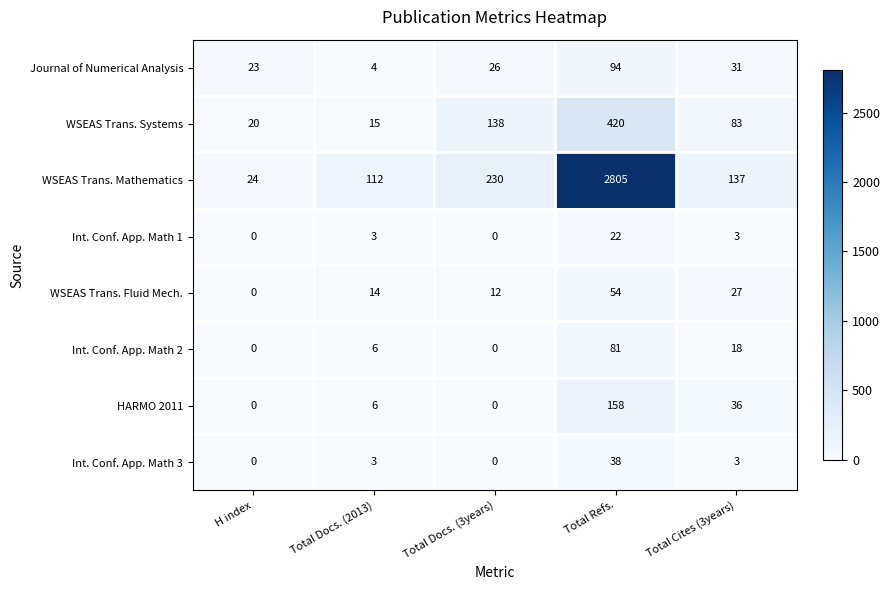

At which label does WSEAS Trans. Mathematics first exceed 137?

Total Docs. (3years)